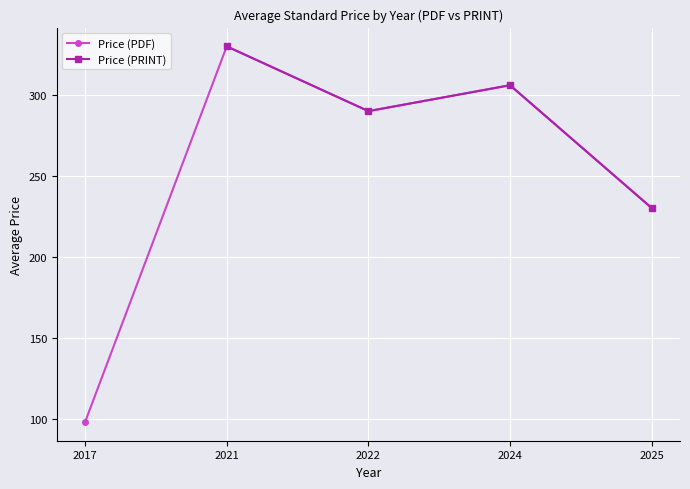

Between 2017 and 2024, which is larger?

2024